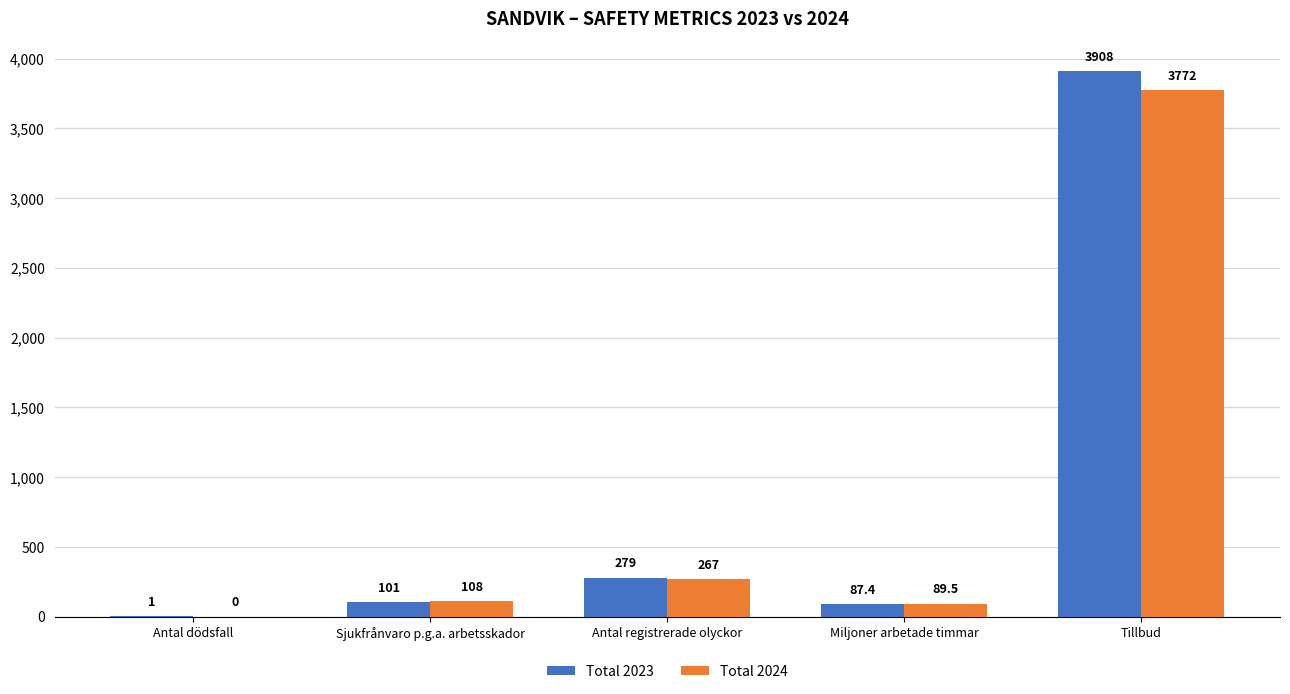

What are all the series names shown in the legend?

Total 2023, Total 2024